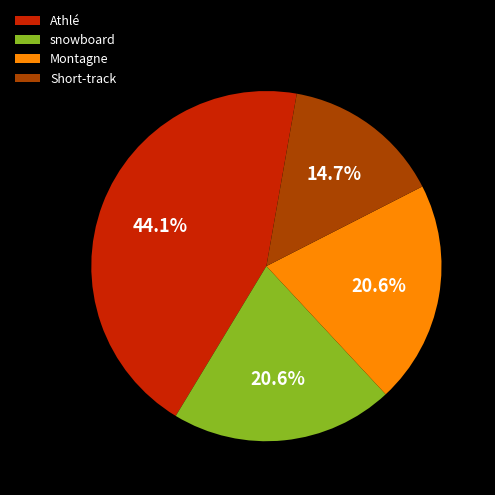

The Athlé slice represents 53% of the pie. True or false?

False